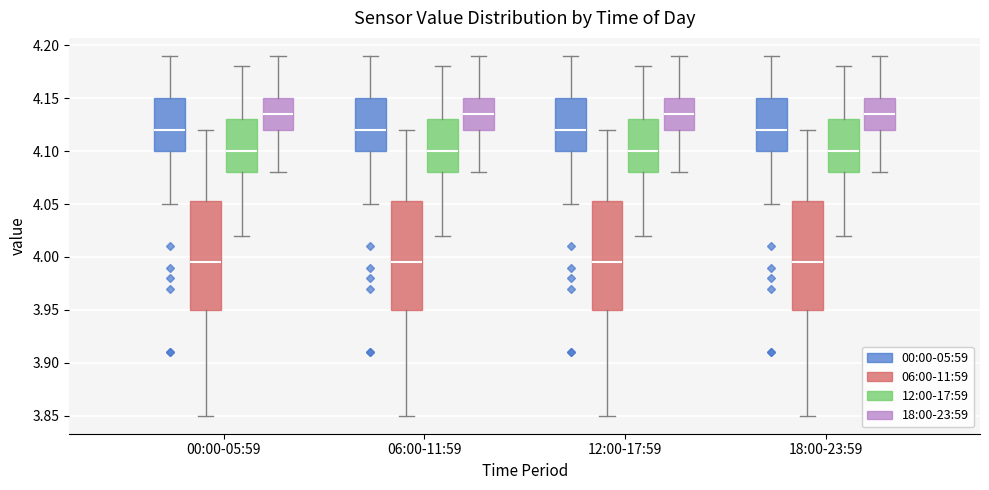

Reading left to right, read every box against the y-axis: the position of its median line, the range the box covers, and the ends of its whiskers. The values are not printed on the chart, so give them approximately, as read against the axis.

00:00-05:59 (00:00-05:59): median 4.120, box 4.100 to 4.150, whiskers 4.050 to 4.190
00:00-05:59 (06:00-11:59): median 3.995, box 3.950 to 4.055, whiskers 3.850 to 4.120
00:00-05:59 (12:00-17:59): median 4.100, box 4.080 to 4.130, whiskers 4.020 to 4.180
00:00-05:59 (18:00-23:59): median 4.135, box 4.120 to 4.150, whiskers 4.080 to 4.190
06:00-11:59 (00:00-05:59): median 4.120, box 4.100 to 4.150, whiskers 4.050 to 4.190
06:00-11:59 (06:00-11:59): median 3.995, box 3.950 to 4.055, whiskers 3.850 to 4.120
06:00-11:59 (12:00-17:59): median 4.100, box 4.080 to 4.130, whiskers 4.020 to 4.180
06:00-11:59 (18:00-23:59): median 4.135, box 4.120 to 4.150, whiskers 4.080 to 4.190
12:00-17:59 (00:00-05:59): median 4.120, box 4.100 to 4.150, whiskers 4.050 to 4.190
12:00-17:59 (06:00-11:59): median 3.995, box 3.950 to 4.055, whiskers 3.850 to 4.120
12:00-17:59 (12:00-17:59): median 4.100, box 4.080 to 4.130, whiskers 4.020 to 4.180
12:00-17:59 (18:00-23:59): median 4.135, box 4.120 to 4.150, whiskers 4.080 to 4.190
18:00-23:59 (00:00-05:59): median 4.120, box 4.100 to 4.150, whiskers 4.050 to 4.190
18:00-23:59 (06:00-11:59): median 3.995, box 3.950 to 4.055, whiskers 3.850 to 4.120
18:00-23:59 (12:00-17:59): median 4.100, box 4.080 to 4.130, whiskers 4.020 to 4.180
18:00-23:59 (18:00-23:59): median 4.135, box 4.120 to 4.150, whiskers 4.080 to 4.190